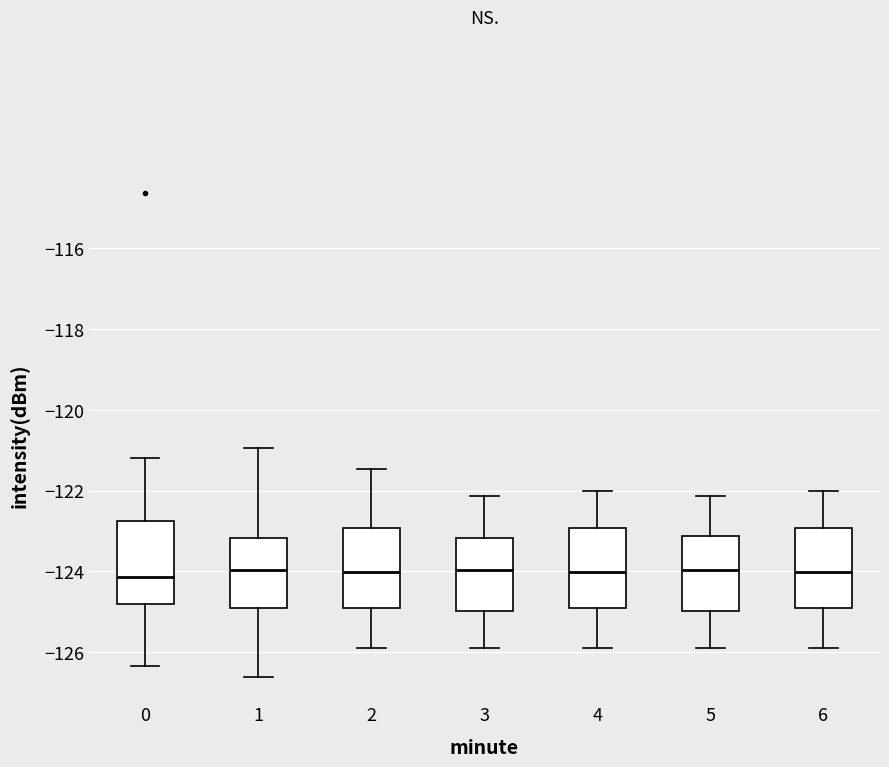

Where is the lower edge of the box at x = 4 on the y-axis? The values are not printed on the chart, so give them approximately, as read against the axis.

-125.0